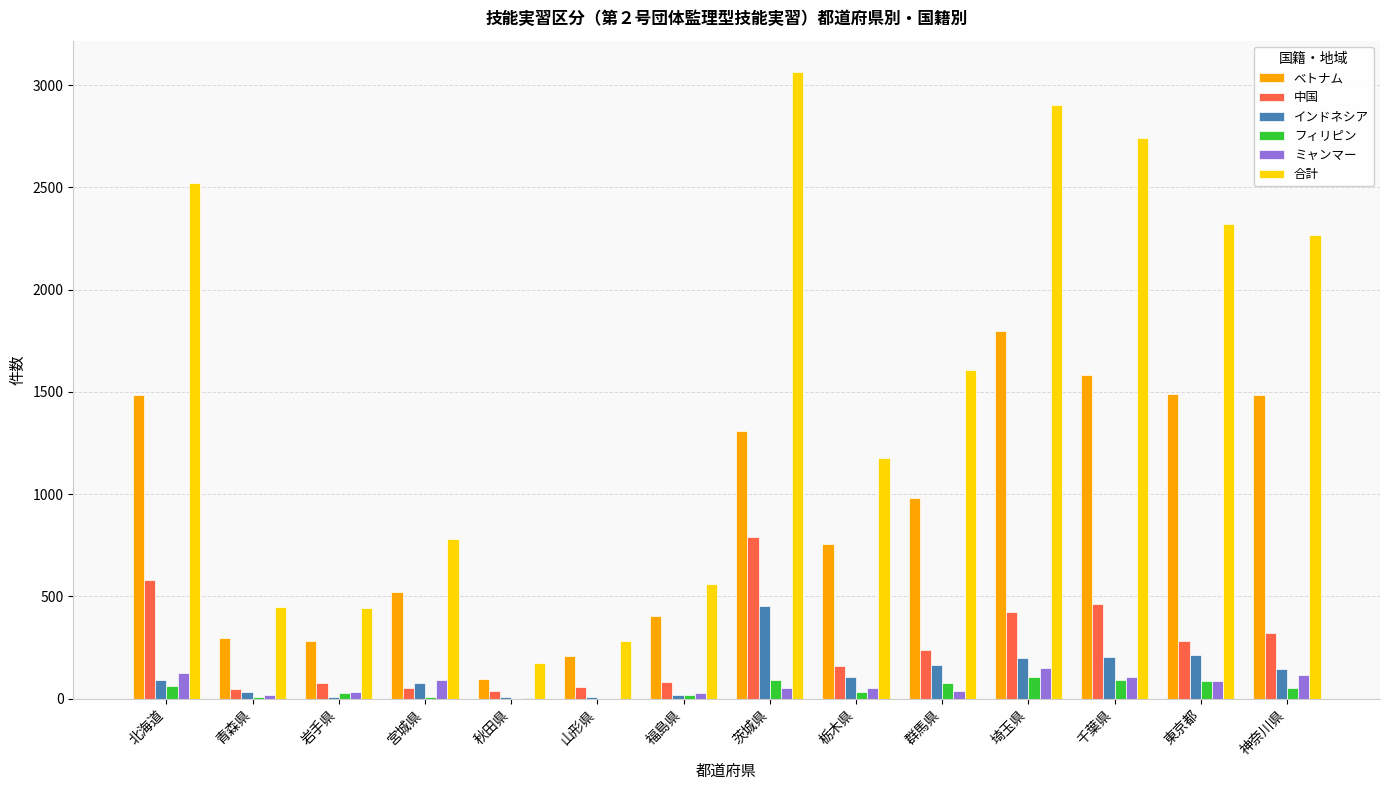

Between 宮城県 and 秋田県, which series saw the biggest shift?

合計